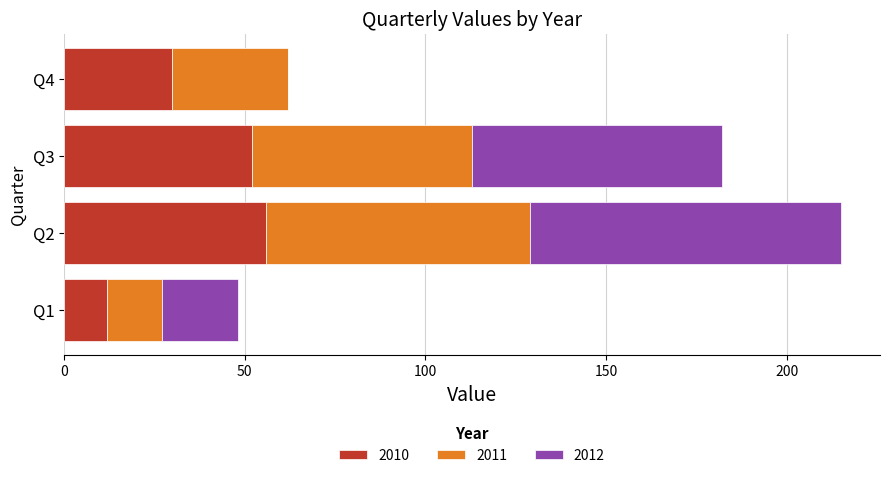

What is the average value of the 2010 series?

38